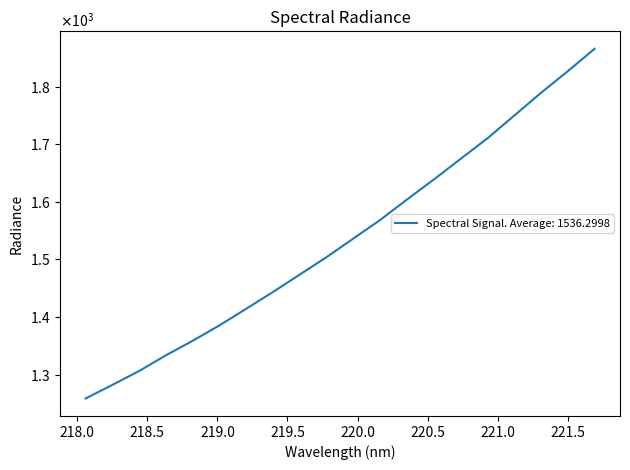

At which label does the data first exceed 1536?

219.9712